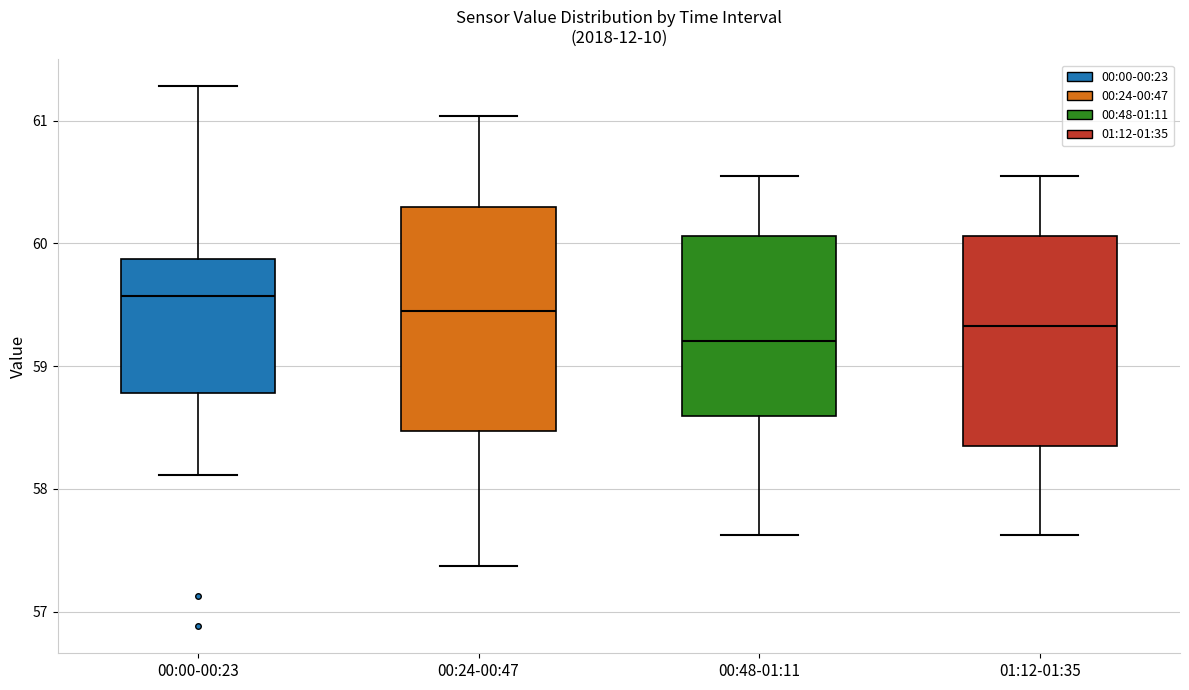

Reading left to right, transcribe this box plot: for each box, give where its median line is, the range the box spans, and where its two whiskers end, as read against the y-axis. The values are not printed on the chart, so give them approximately, as read against the axis.

00:00-00:23: median 59.6, box 58.8 to 59.9, whiskers 58.1 to 61.3
00:24-00:47: median 59.5, box 58.5 to 60.3, whiskers 57.4 to 61.0
00:48-01:11: median 59.2, box 58.6 to 60.1, whiskers 57.6 to 60.6
01:12-01:35: median 59.3, box 58.4 to 60.1, whiskers 57.6 to 60.6